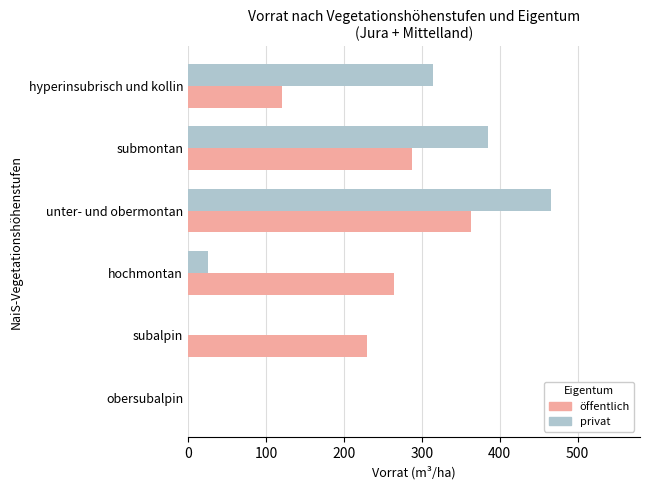

What is the total value across all series at submontan?

672.8